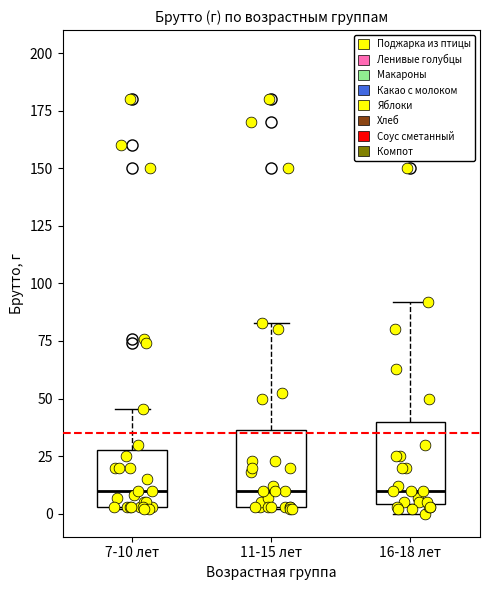

Reading left to right, read every box against the y-axis: the position of its median line, the range the box covers, and the ends of its whiskers. The values are not printed on the chart, so give them approximately, as read against the axis.

7-10 лет: median 10, box 5 to 30, whiskers 0 to 45
11-15 лет: median 10, box 5 to 35, whiskers 0 to 85
16-18 лет: median 10, box 5 to 40, whiskers 0 to 90